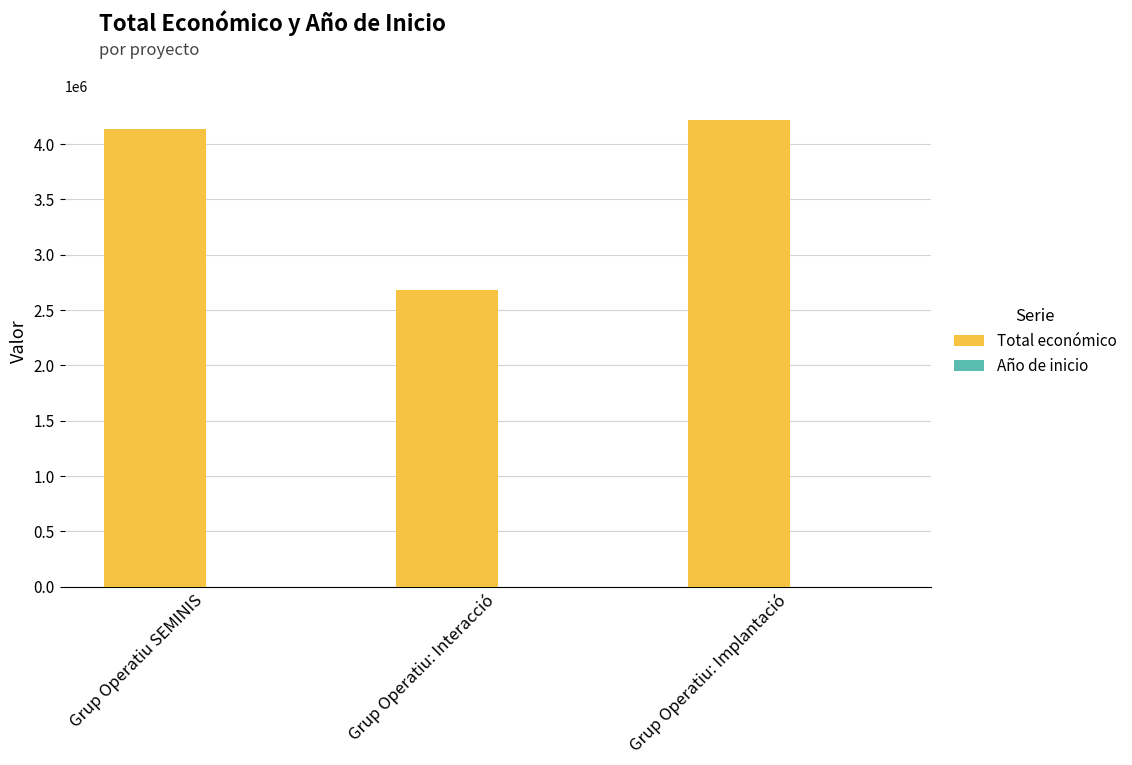

Which series has the largest total across all categories?

Total económico